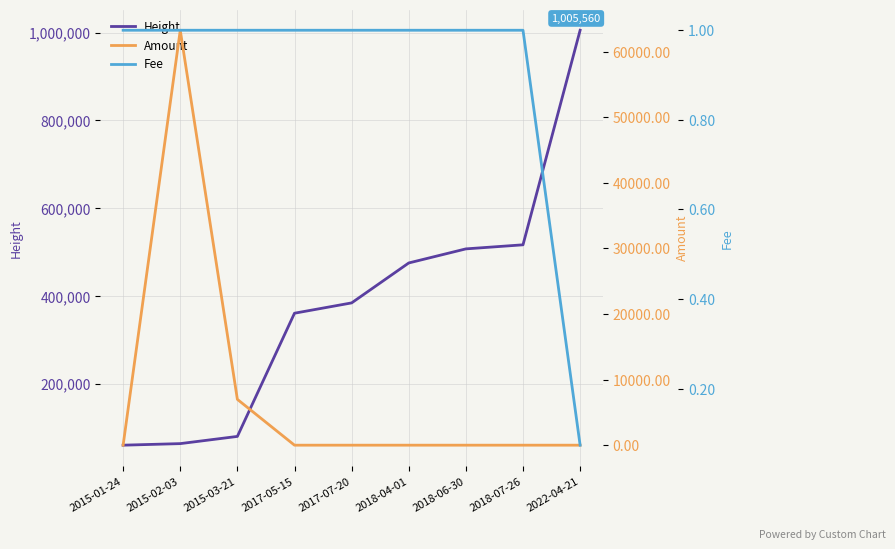

The Amount series shows 25958.0 at 2018-06-30. True or false?

False